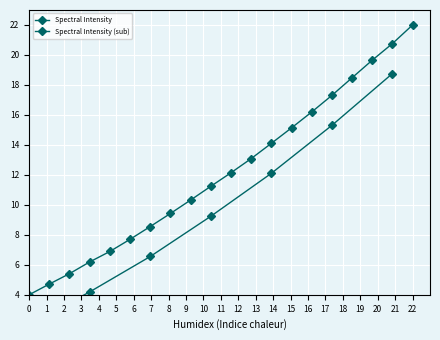

What position from the right is 219.9712?

10